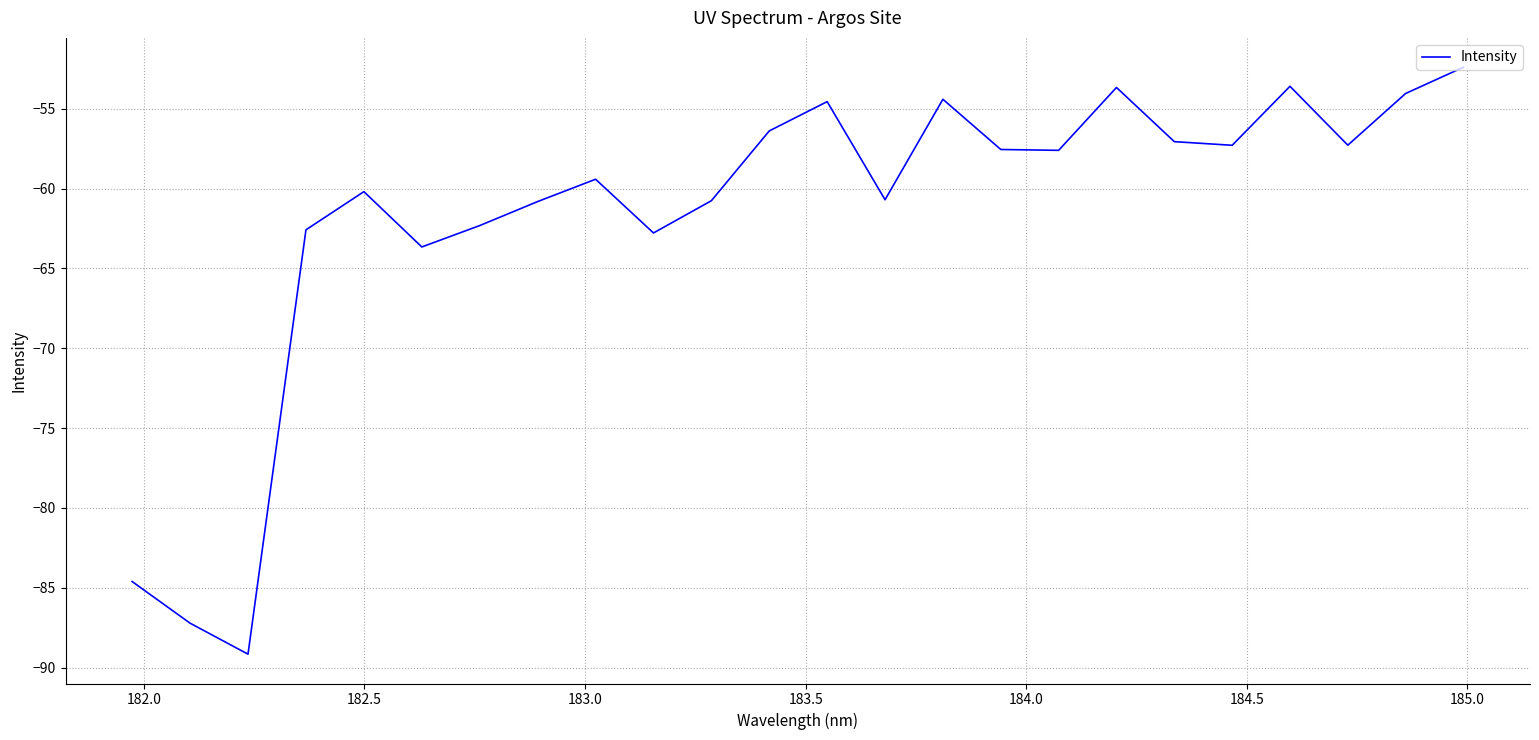

Count the number of categories in the chart.

24